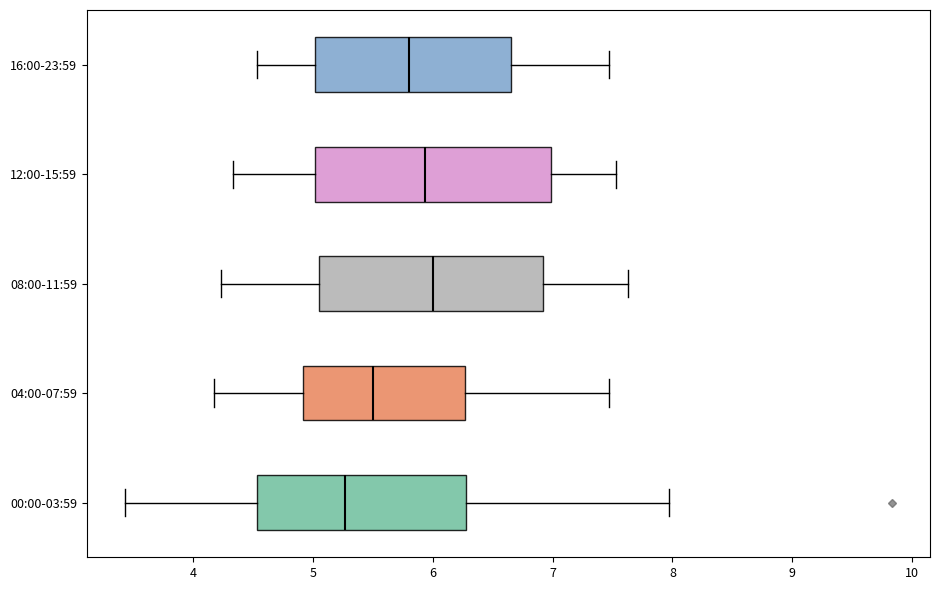

Reading bottom to top, transcribe this box plot: for each box, give where its median line is, the range the box spans, and where its two whiskers end, as read against the x-axis. The values are not printed on the chart, so give them approximately, as read against the axis.

00:00-03:59: median 5.3, box 4.5 to 6.3, whiskers 3.4 to 8.0
04:00-07:59: median 5.5, box 4.9 to 6.3, whiskers 4.2 to 7.5
08:00-11:59: median 6.0, box 5.0 to 6.9, whiskers 4.2 to 7.6
12:00-15:59: median 5.9, box 5.0 to 7.0, whiskers 4.3 to 7.5
16:00-23:59: median 5.8, box 5.0 to 6.7, whiskers 4.5 to 7.5